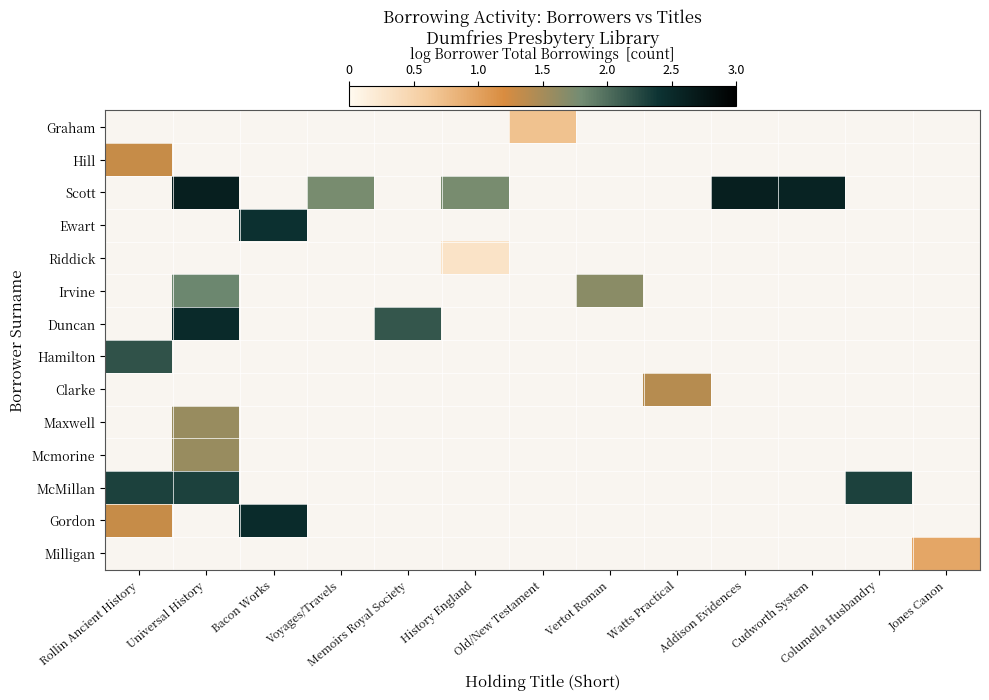

At which label is Hamilton closest to 2?

Rollin Ancient History